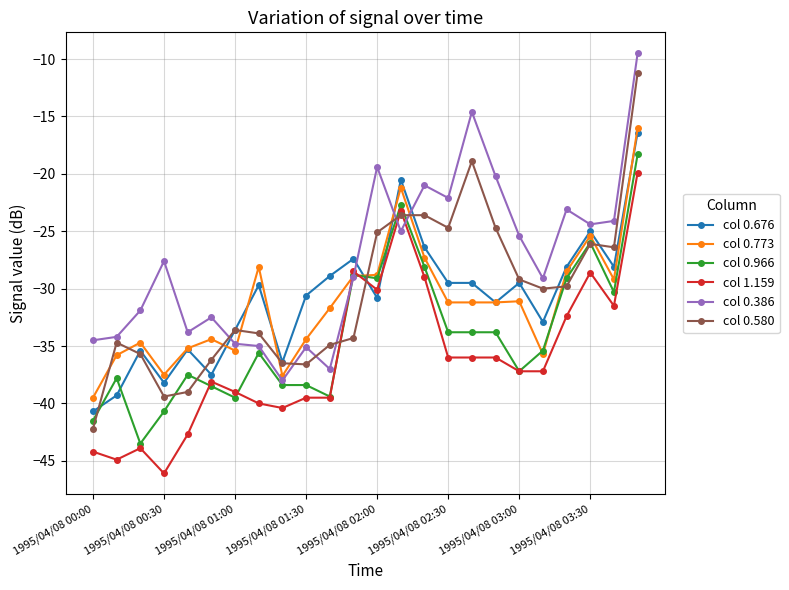

True or false: col 0.676 and col 0.386 cross at least once.

True